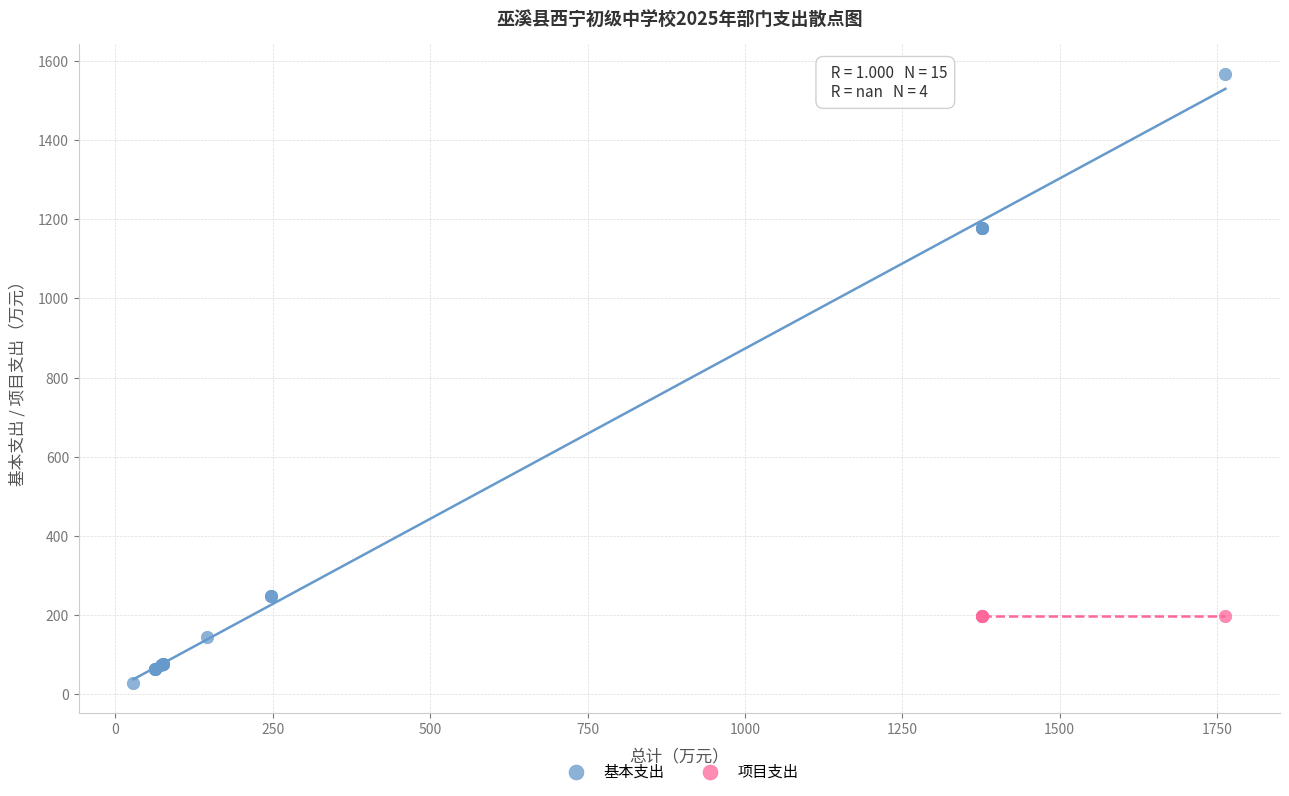

Which series reaches the maximum Y coordinate?

基本支出